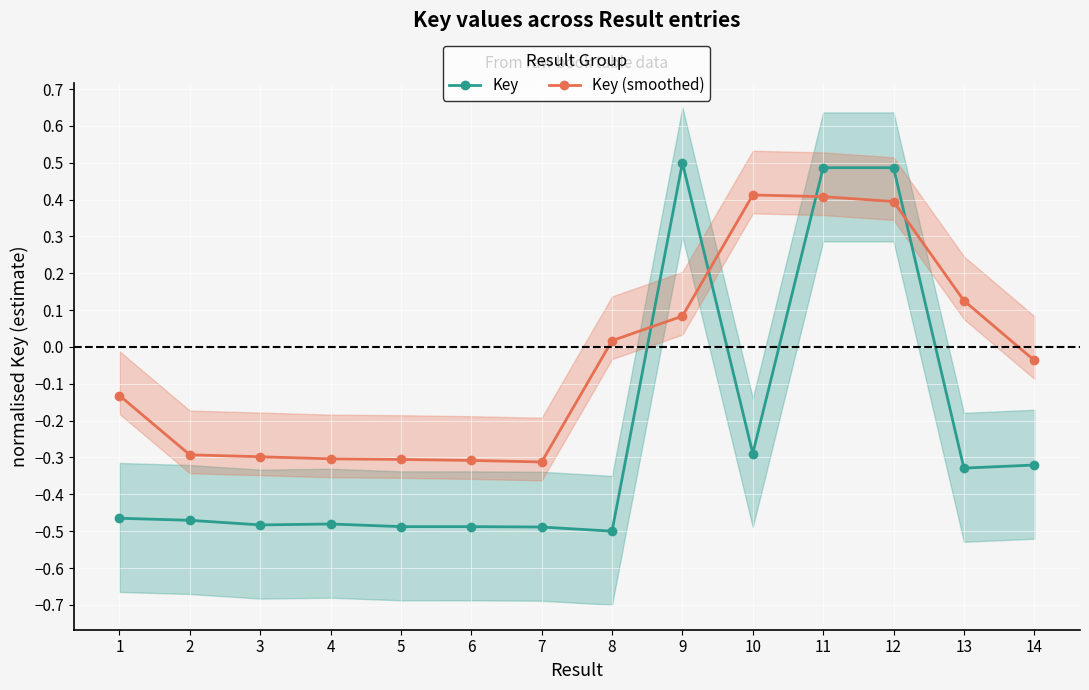

How many intersections are there between Key and Key (smoothed)?

4